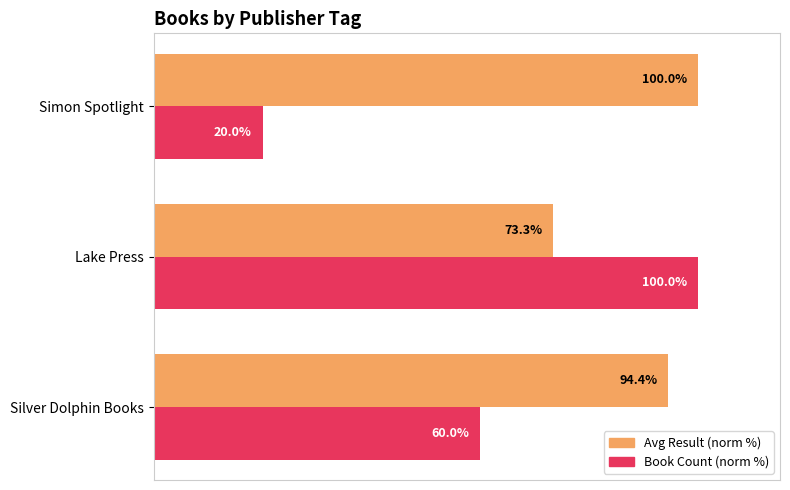

At which category is the sum across all series the highest?

Lake Press